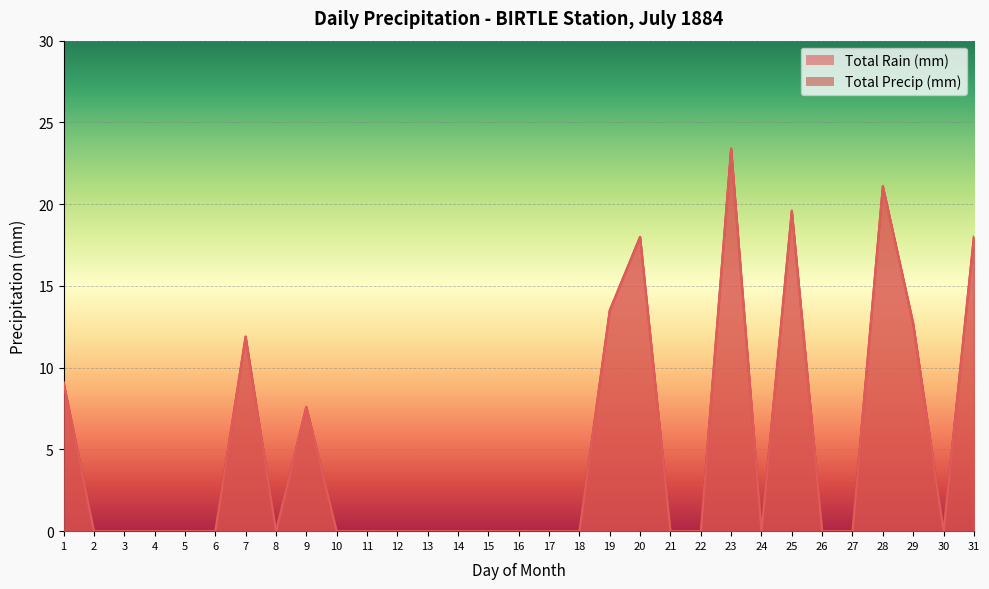

What is the sum of all Total Precip (mm) values?

154.9